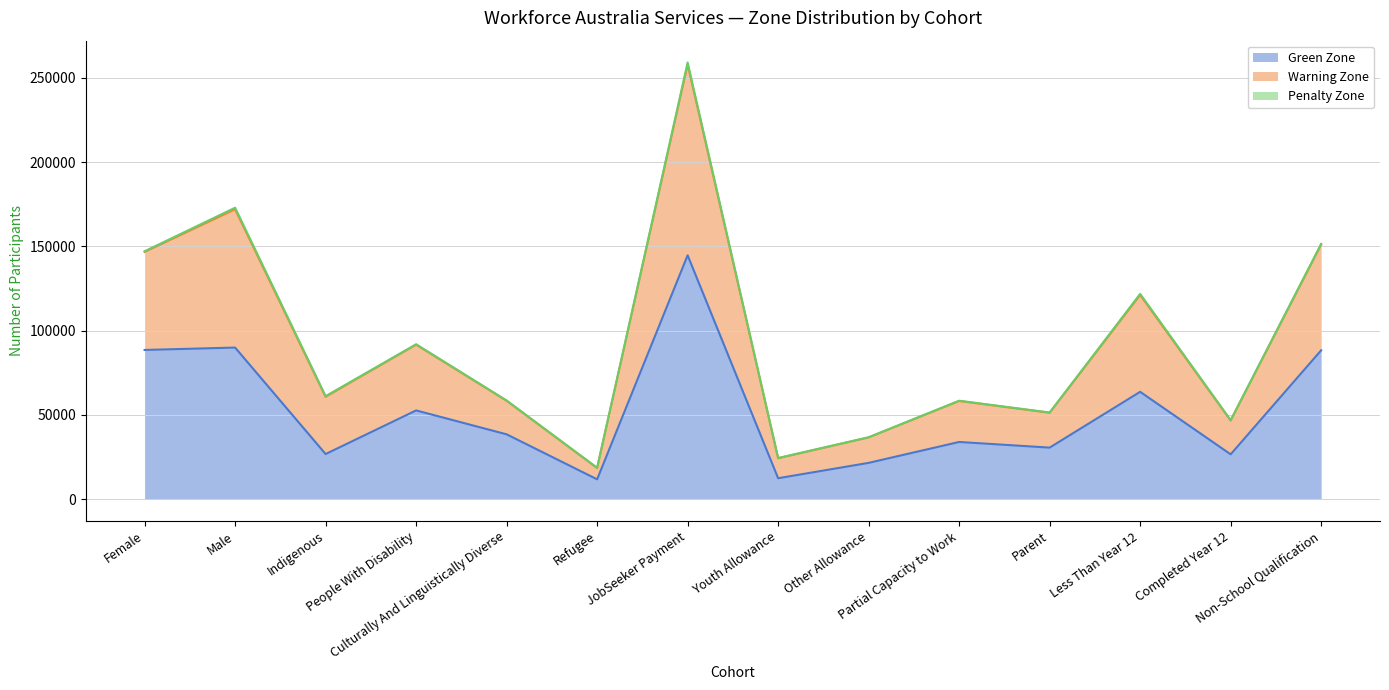

How many interior local peaks does the Green Zone series have?

5